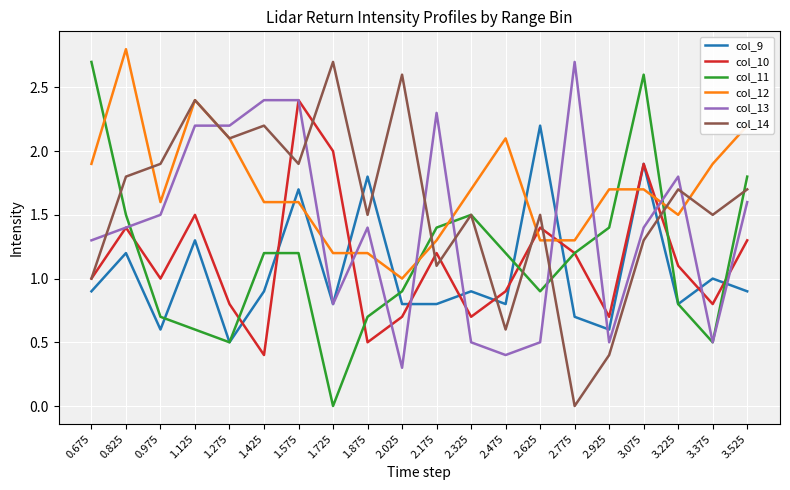

What position from the left is 3.225?

18